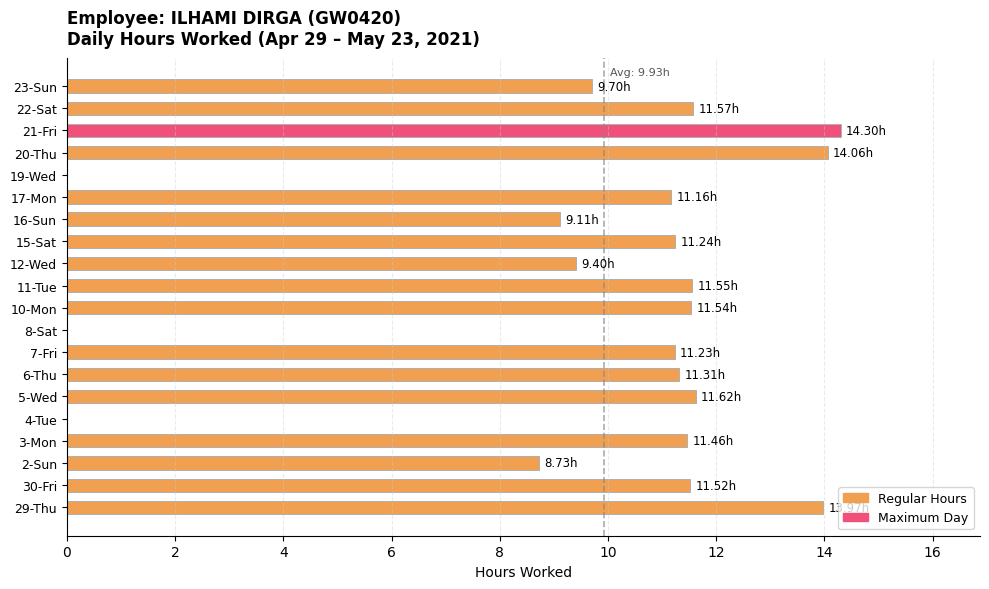

What is the sum of all values?

193.5